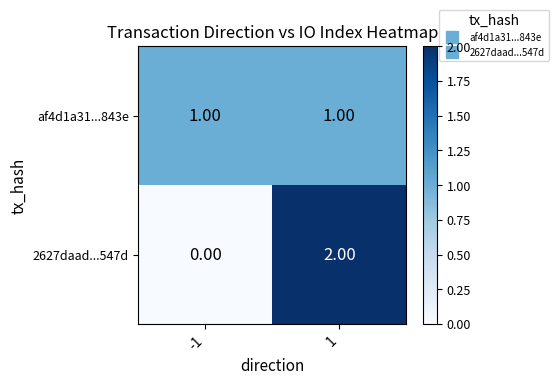

What is the greatest value displayed?

2